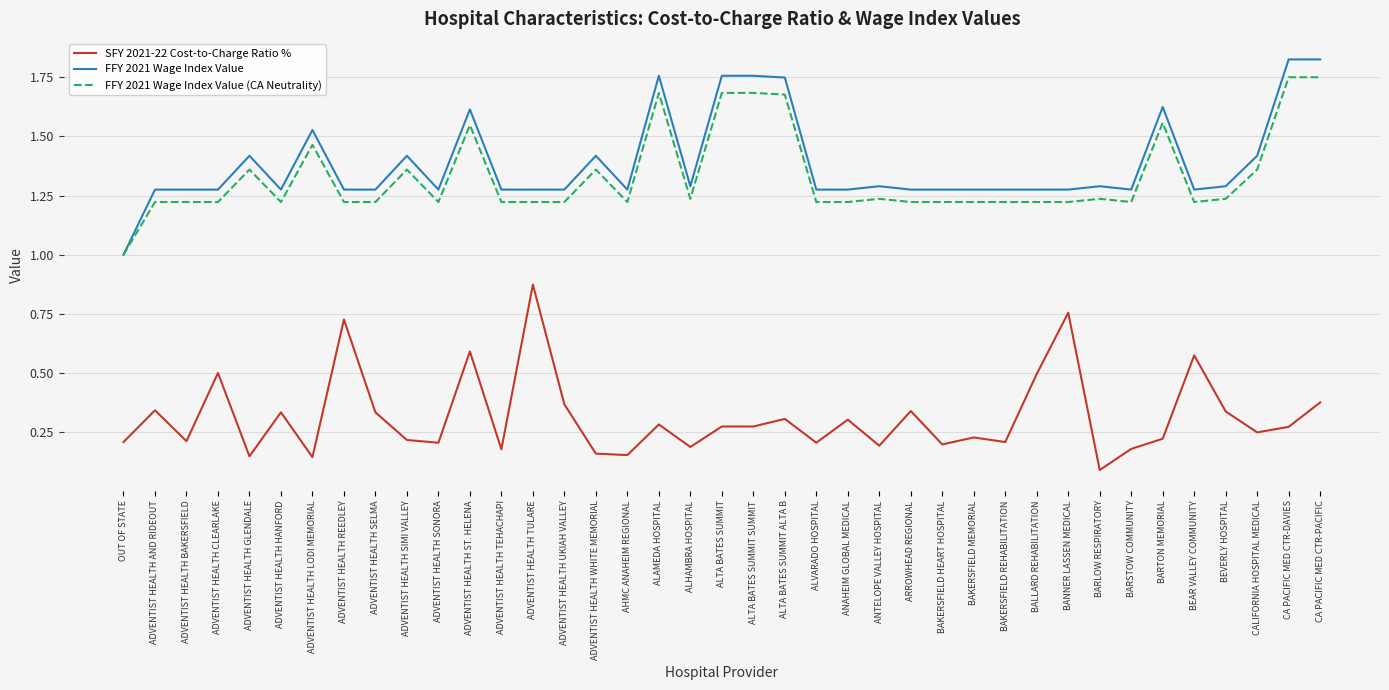

Which category has the lowest value across all series?

BARLOW RESPIRATORY